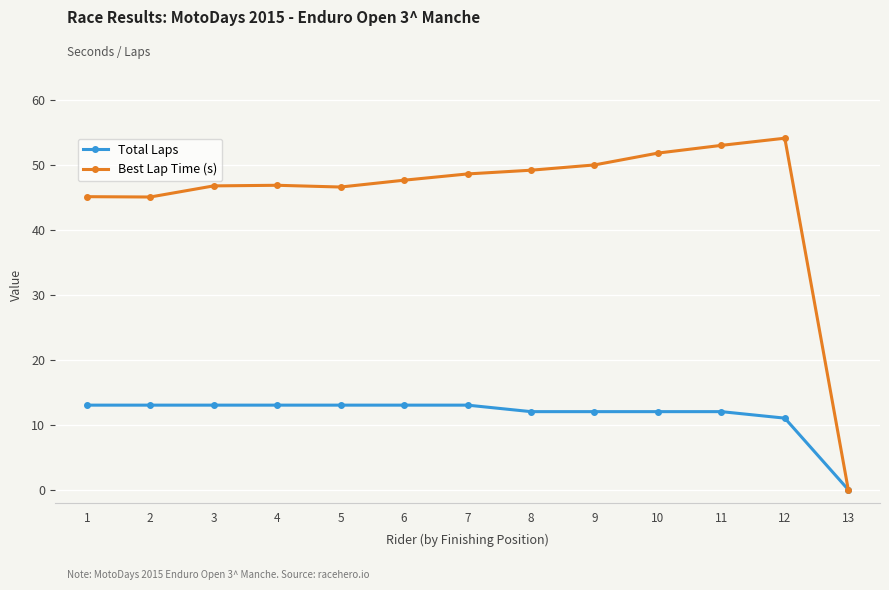

Which label corresponds to the smallest value in the chart?

13